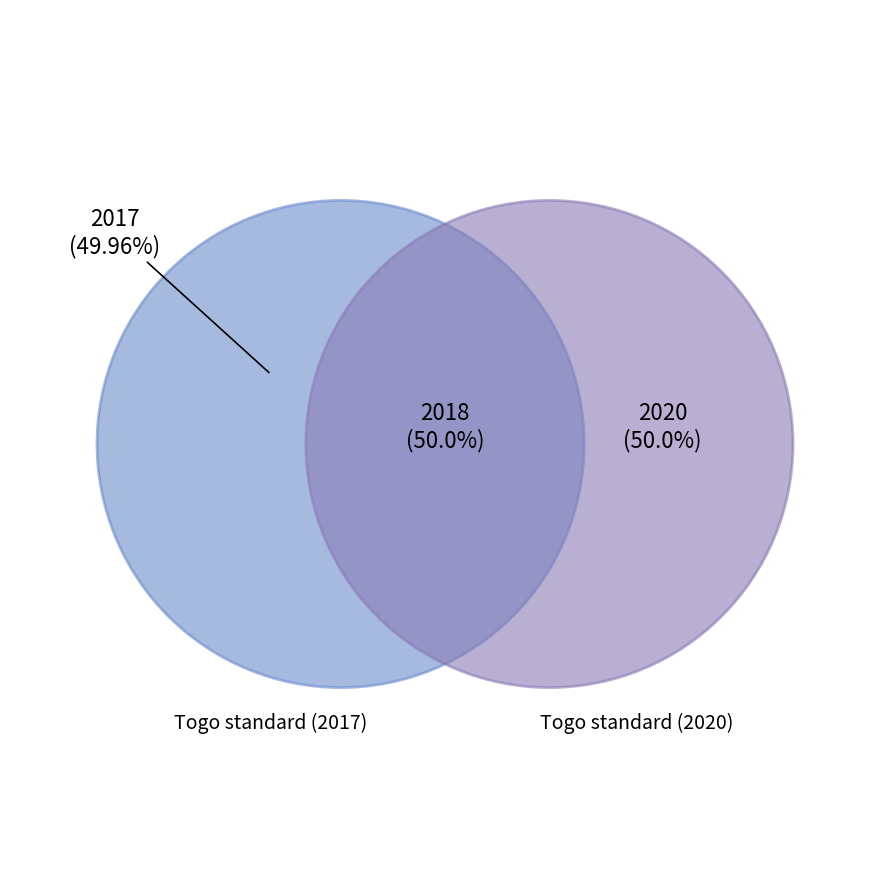

Is there a majority slice in this chart?

Yes